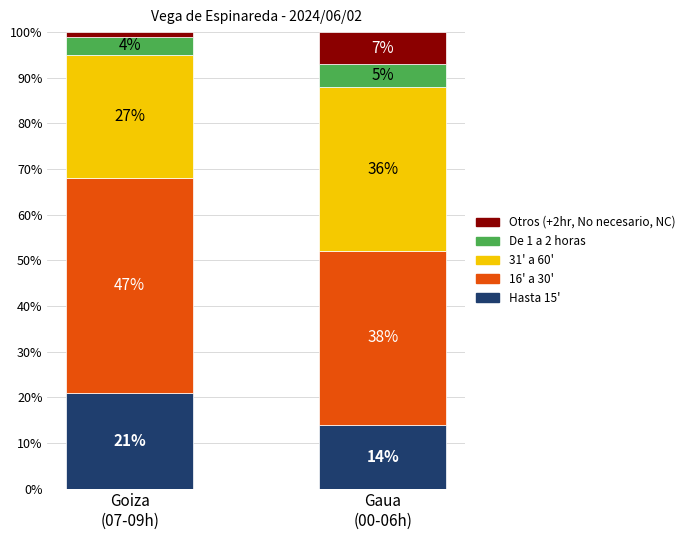

What is the sum of all Hasta 15' values?

35